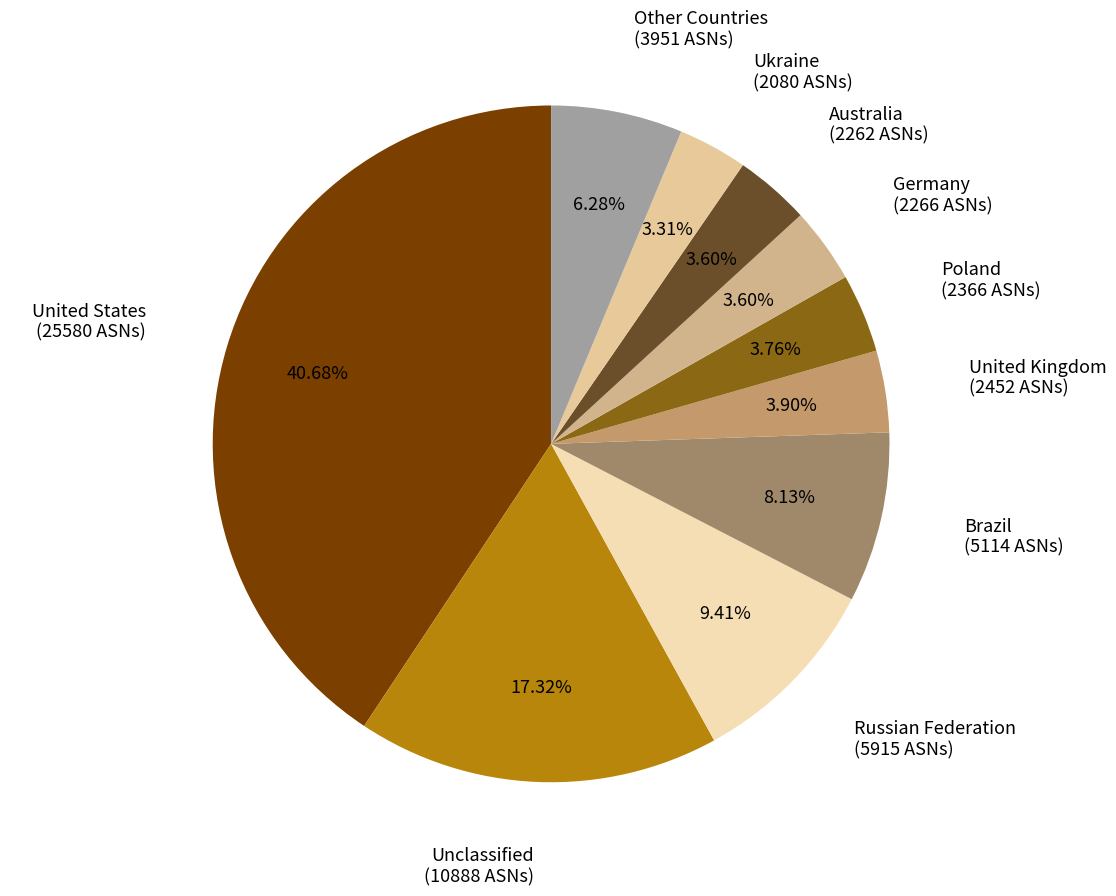

To the nearest percent, what is the average slice percentage?

10%